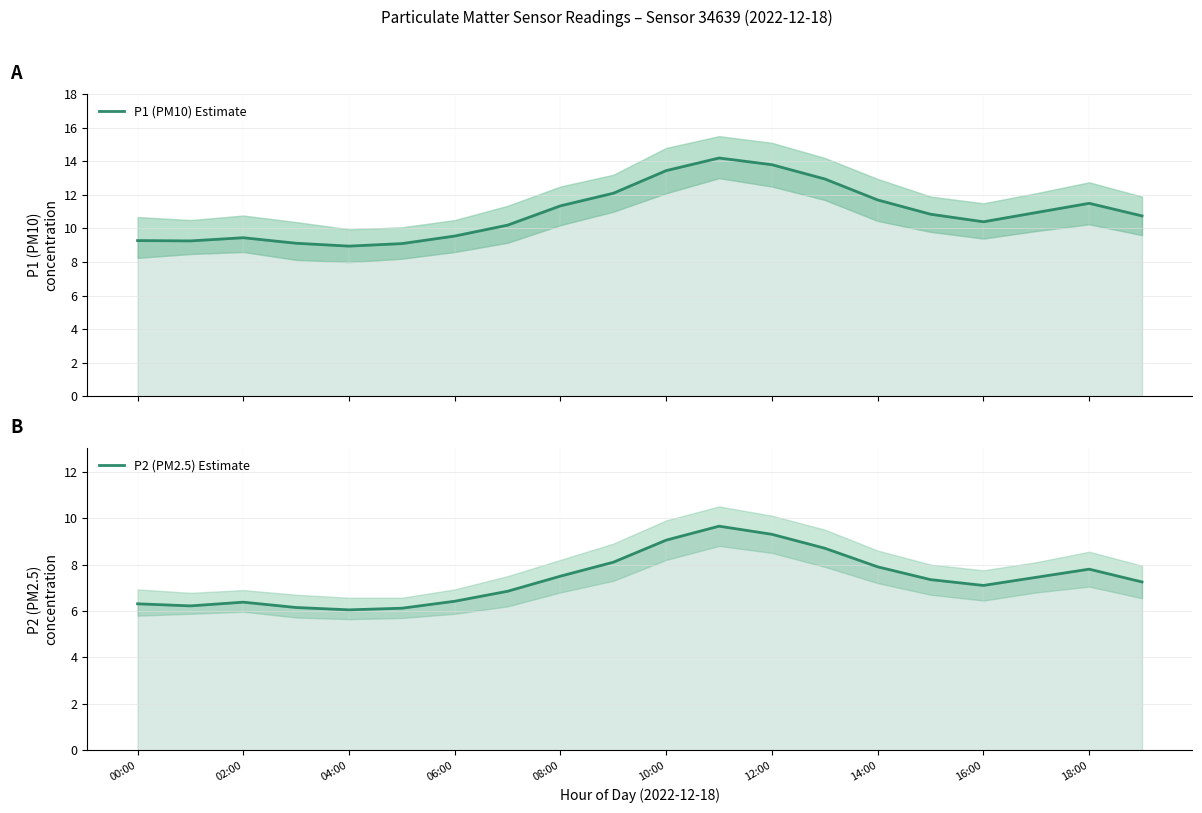

In P1 (PM10) Estimate, how many points are lower than both neighbors (excluding endpoints)?

3